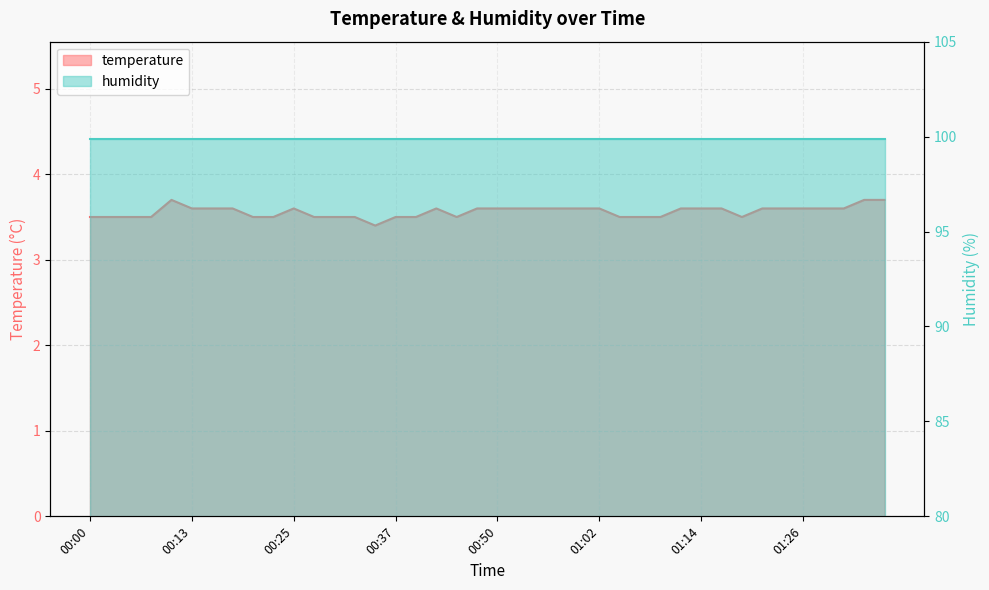

Reading right to left, what are all the values shown in this chart?

01:36=3.7	01:34=3.7	01:31=3.6	01:29=3.6	01:26=3.6	01:24=3.6	01:21=3.6	01:19=3.5	01:17=3.6	01:14=3.6	01:12=3.6	01:09=3.5	01:07=3.5	01:04=3.5	01:02=3.6	00:59=3.6	00:57=3.6	00:54=3.6	00:52=3.6	00:50=3.6	00:47=3.6	00:45=3.5	00:42=3.6	00:40=3.5	00:37=3.5	00:35=3.4	00:32=3.5	00:30=3.5	00:27=3.5	00:25=3.6	00:23=3.5	00:20=3.5	00:18=3.6	00:15=3.6	00:13=3.6	00:10=3.7	00:08=3.5	00:05=3.5	00:03=3.5	00:00=3.5